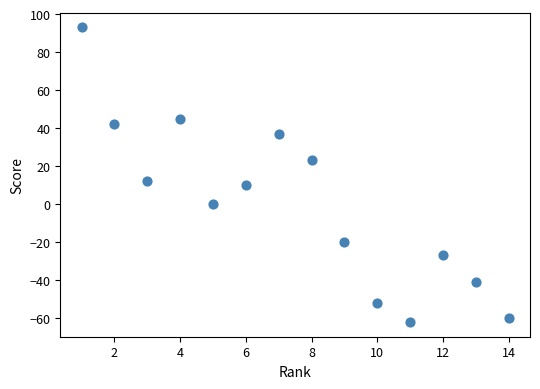

What is the range of X values (max minus min)?

13